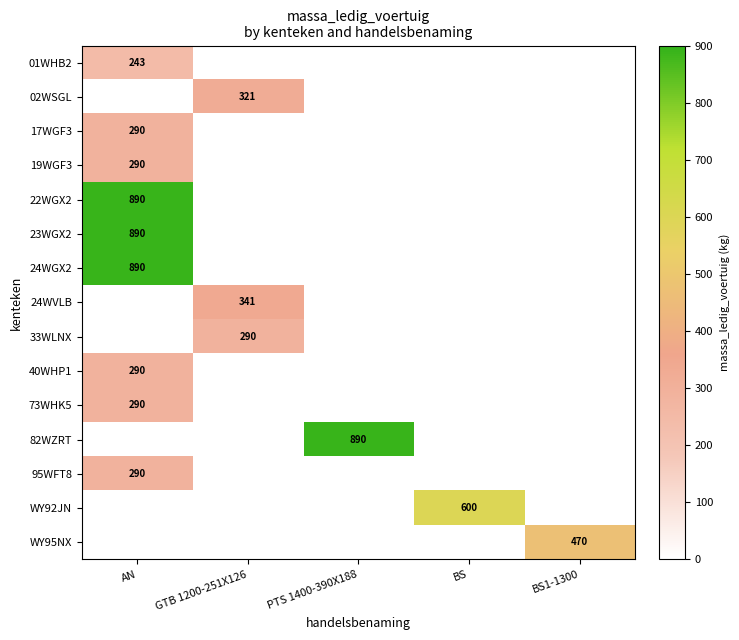

True or false: 82WZRT has a value of 1569.7 at PTS 1400-390X188.

False